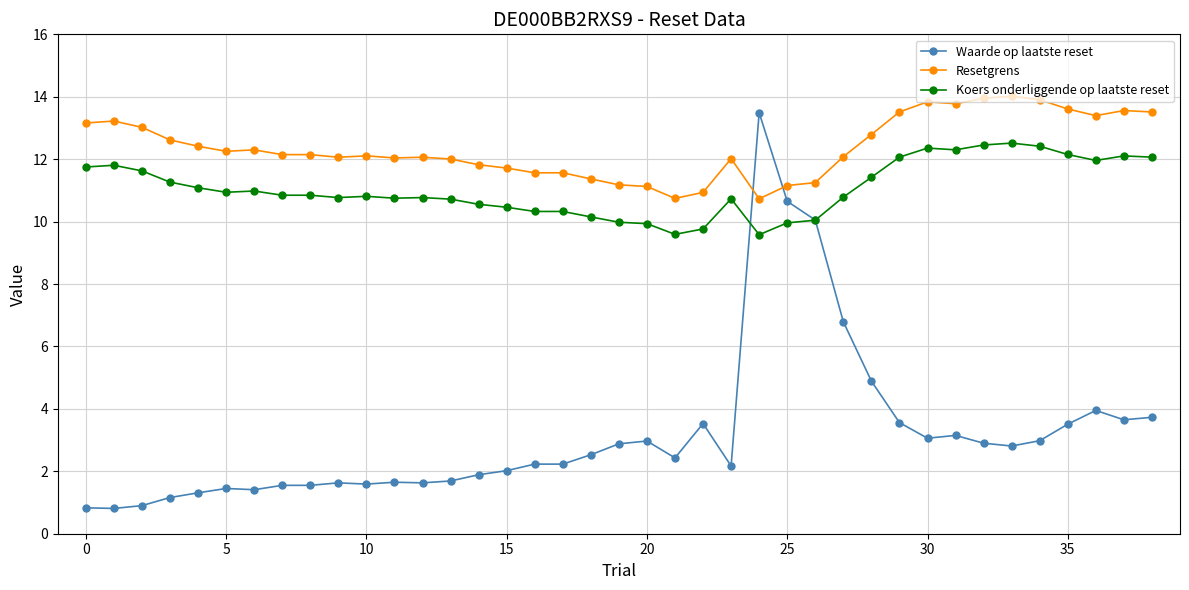

At how many categories does at least one series exceed 8?

39